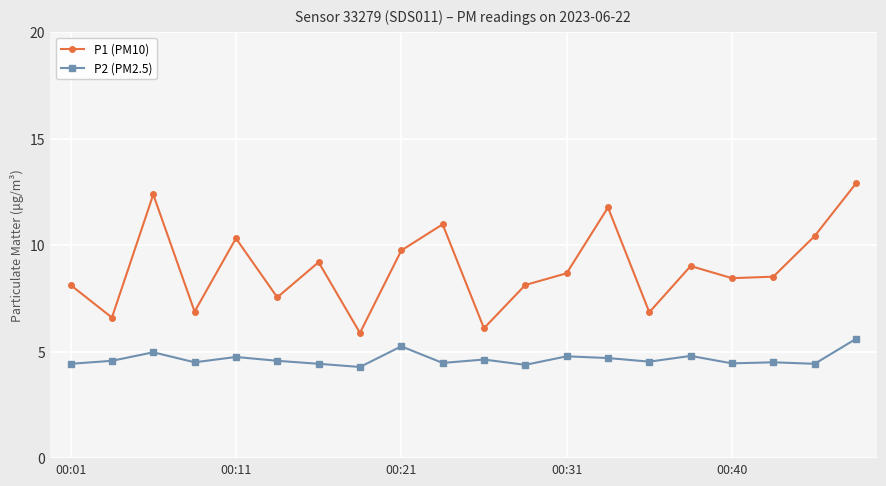

Which series has the largest total across all categories?

P1 (PM10)